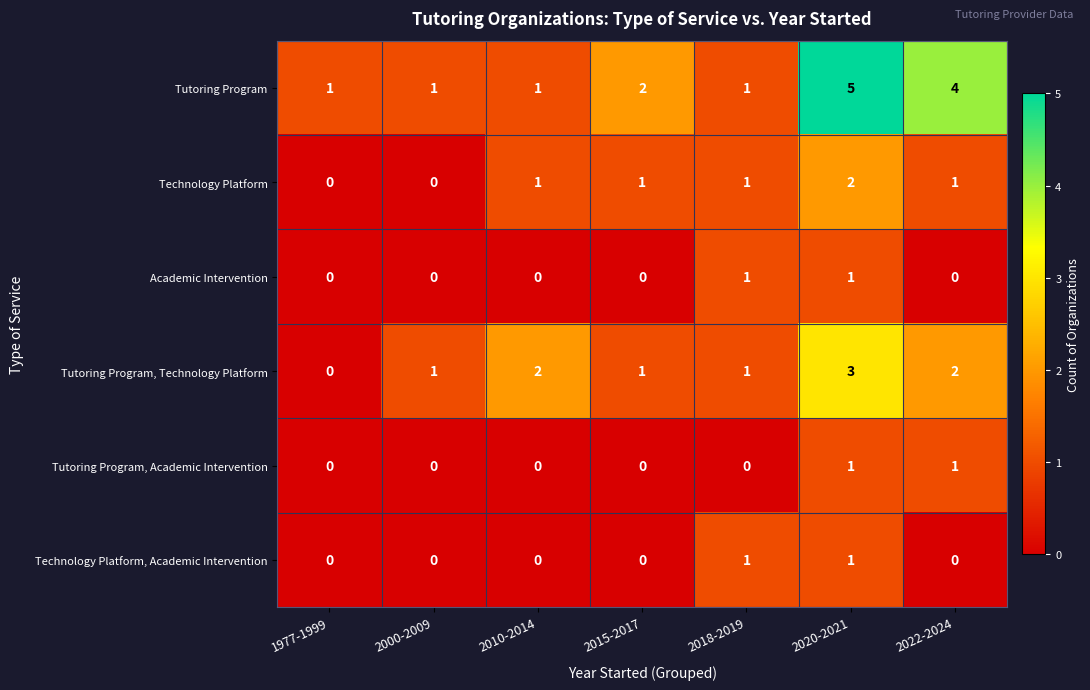

At which category is the sum across all series the highest?

2020-2021